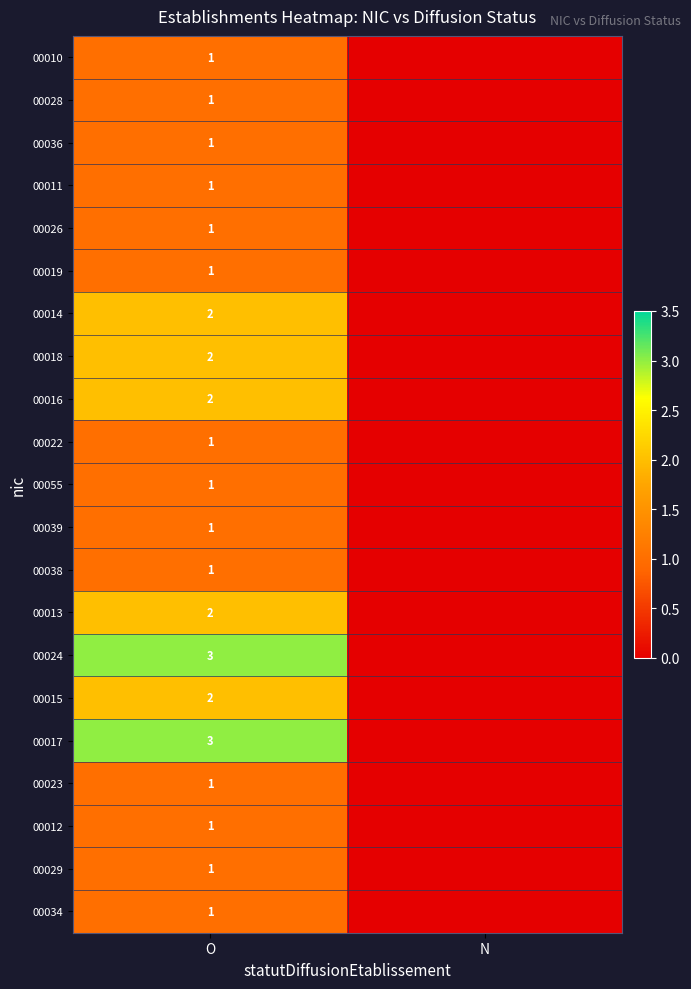

The value of 00012 at O is 2. True or false?

False